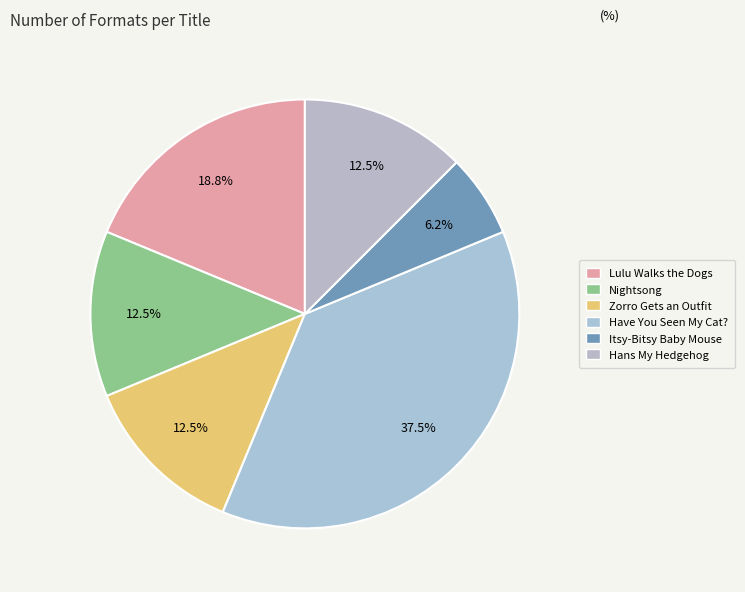

How many segments does this pie chart have?

6